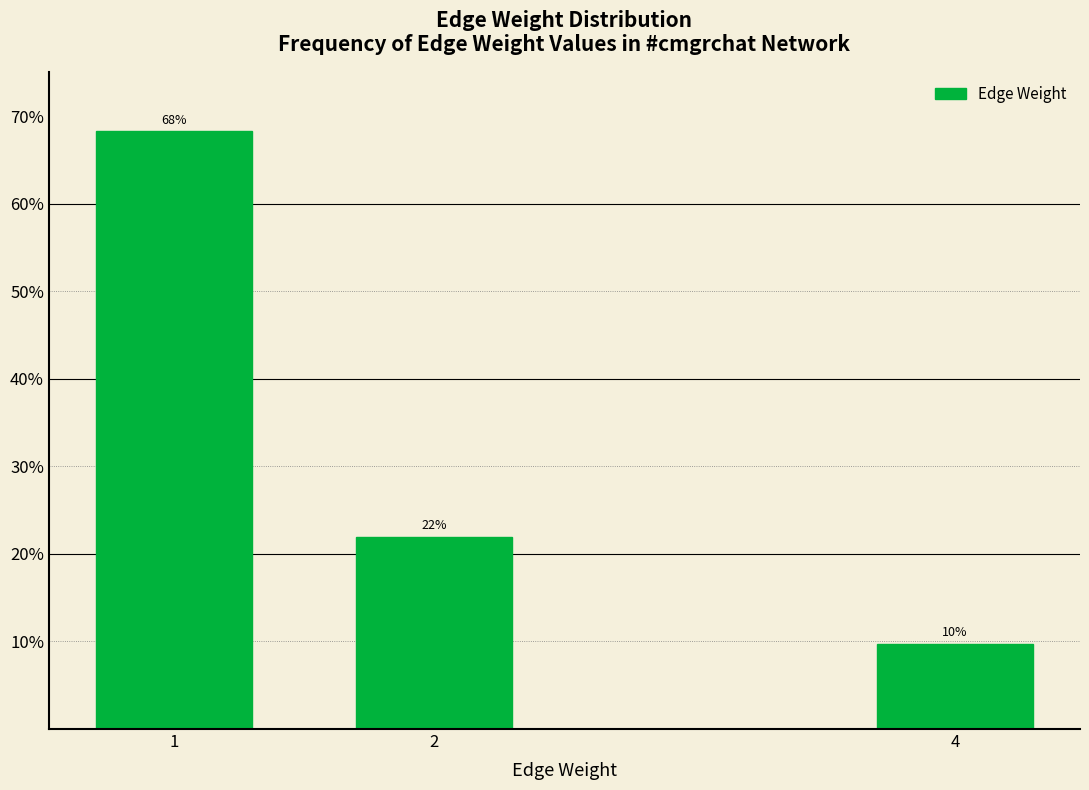

What is the value of the 3rd bar from the left?

9.8